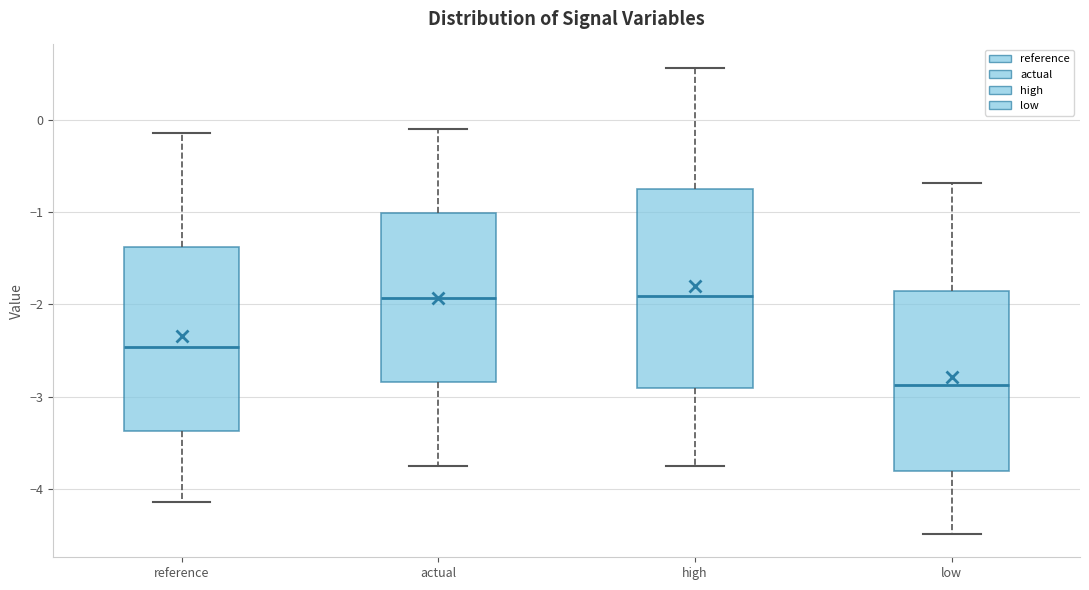

Reading left to right, read every box against the y-axis: the position of its median line, the range the box covers, and the ends of its whiskers. The values are not printed on the chart, so give them approximately, as read against the axis.

reference: median -2.5, box -3.4 to -1.4, whiskers -4.1 to -0.1
actual: median -1.9, box -2.8 to -1.0, whiskers -3.8 to -0.1
high: median -1.9, box -2.9 to -0.7, whiskers -3.8 to 0.6
low: median -2.9, box -3.8 to -1.9, whiskers -4.5 to -0.7